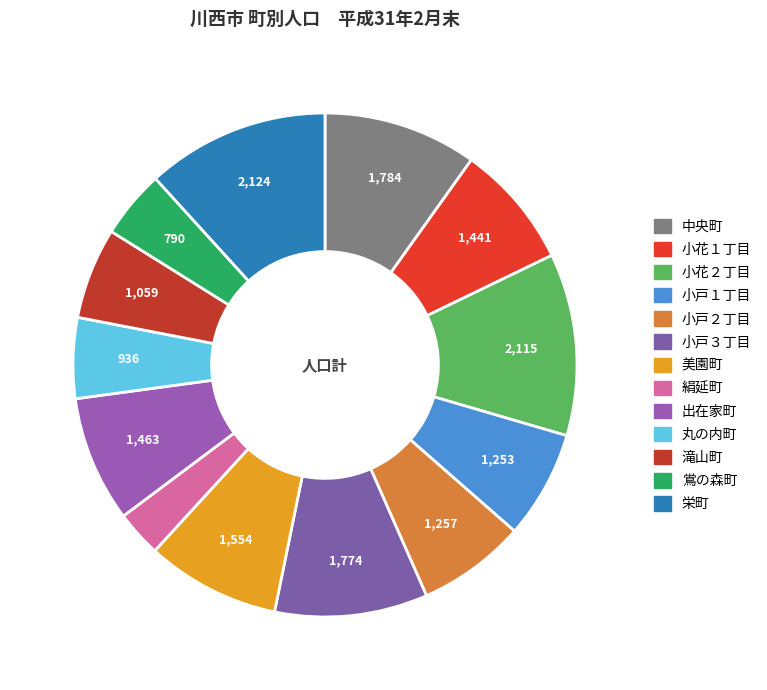

How many segments does this pie chart have?

13